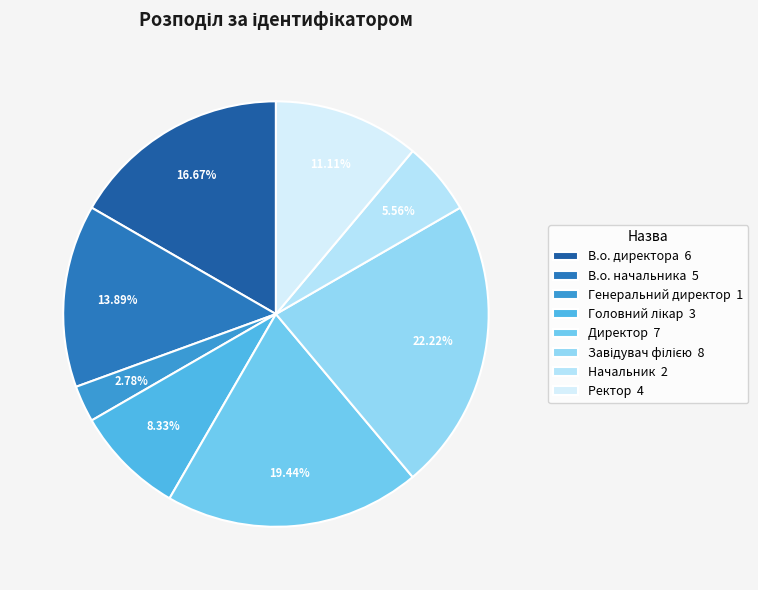

Which has a higher value, Генеральний директор or Головний лікар?

Головний лікар